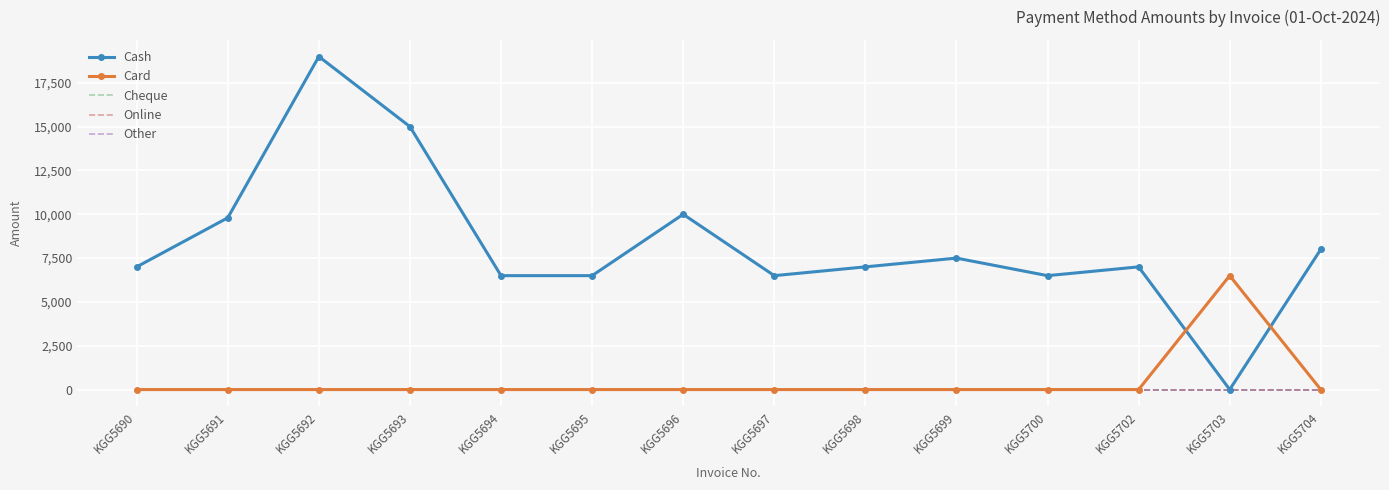

Between KGG5704 and KGG5695, which is larger?

KGG5704